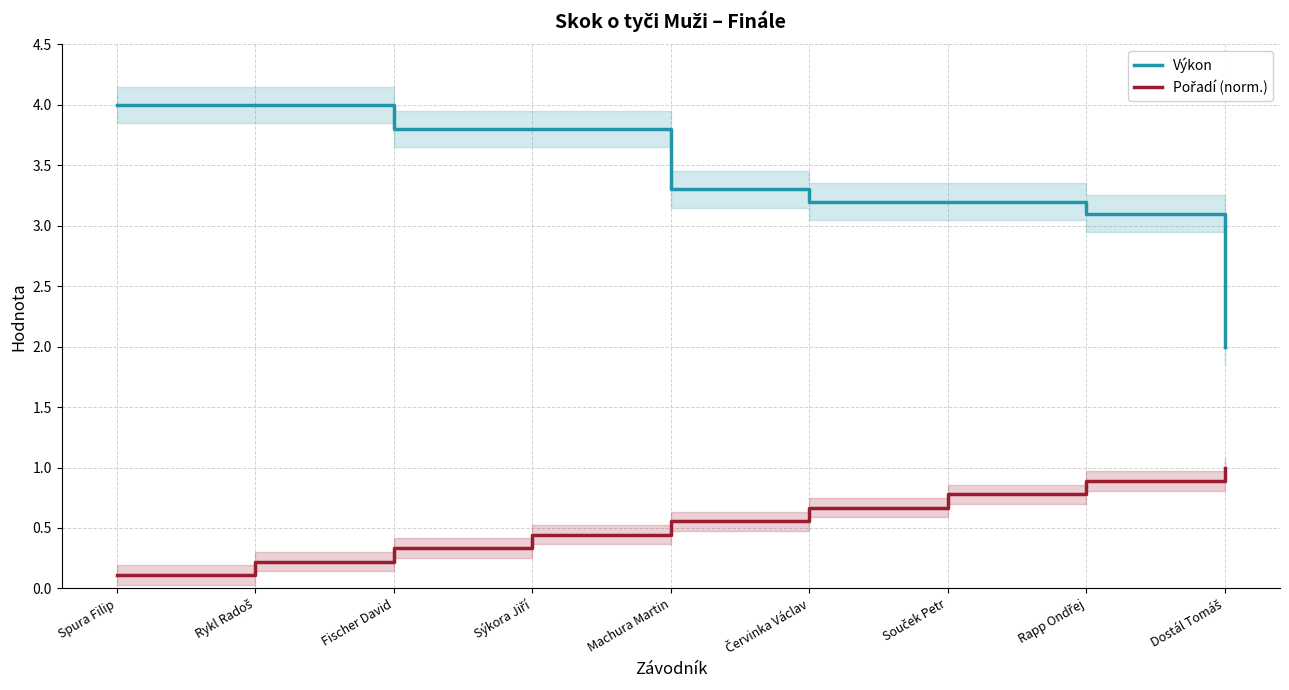

What are all the series names shown in the legend?

Výkon, Pořadí (norm.)